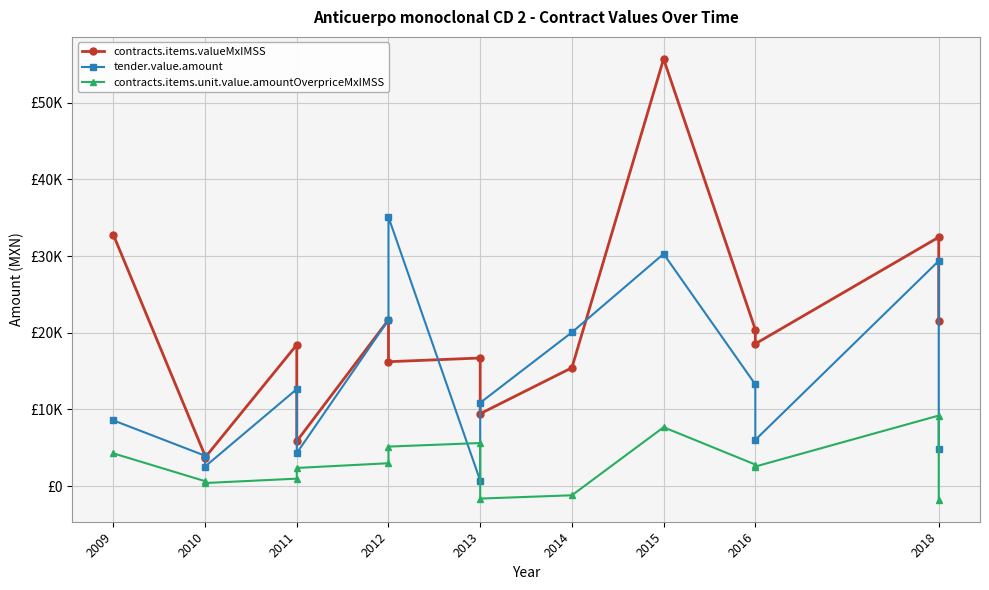

What is the minimum value for tender.value.amount?

730.8